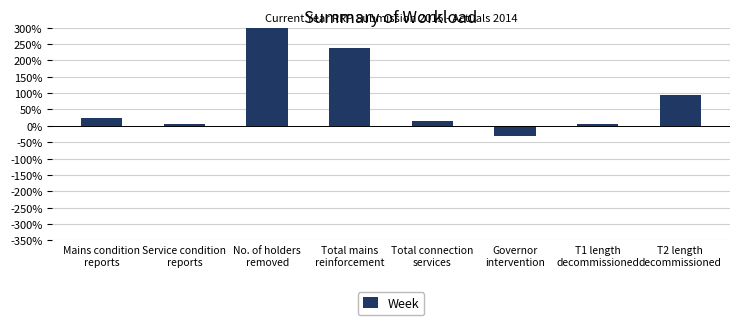

The value at T2 length
decommissioned is 124.3. True or false?

False